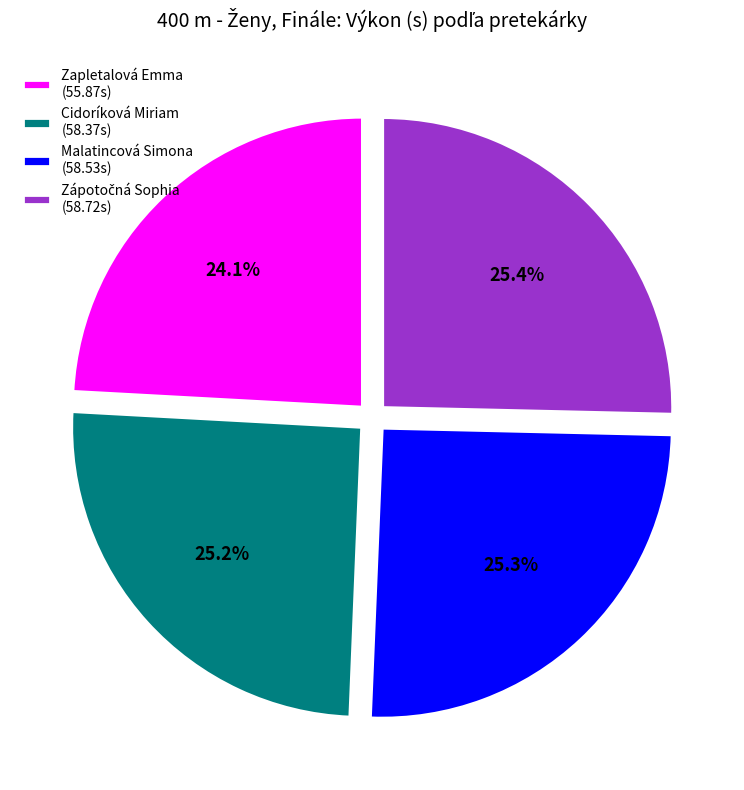

What percentage is the Malatincová Simona slice, to the nearest percent?

25%